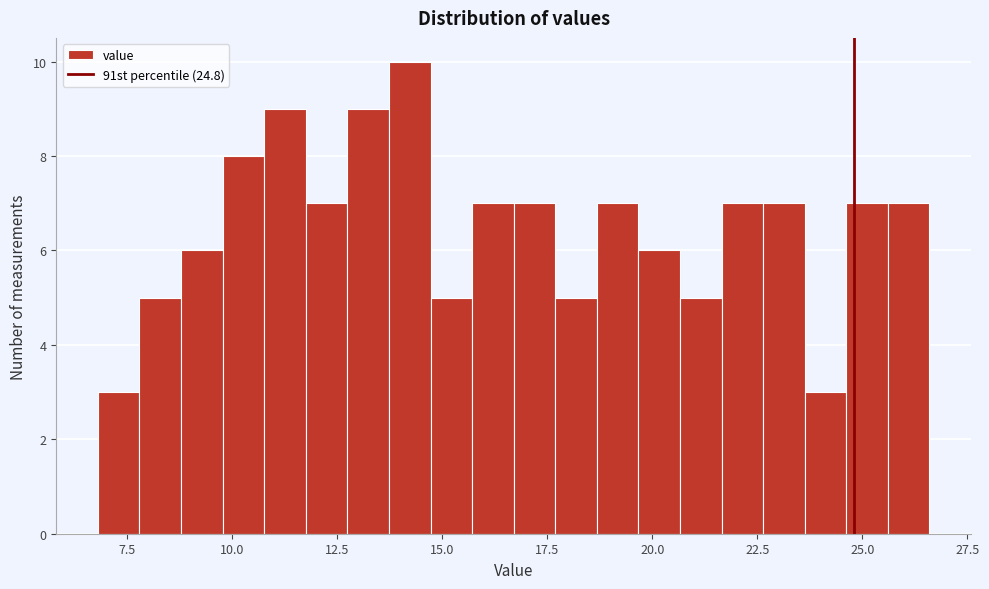

Around what value on the x-axis is the tallest bar? Give the approximate position of its centre, as read against the axis.

14.0